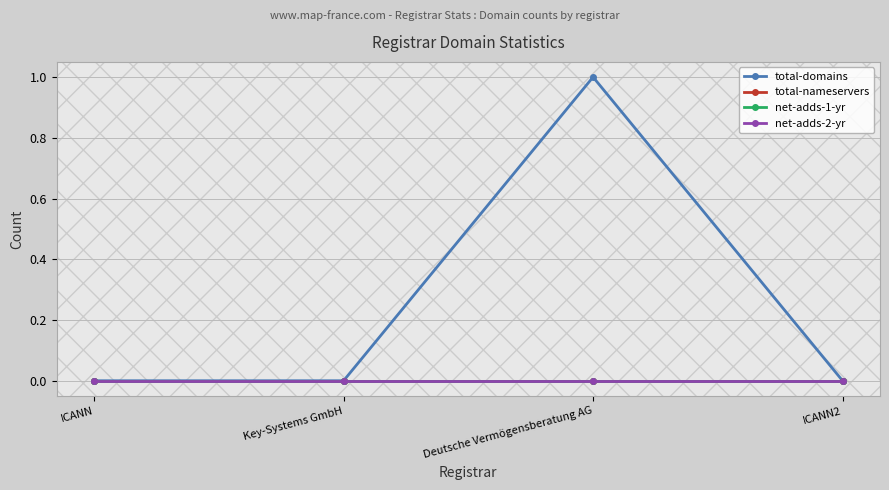

Is this an area chart (filled region under the line)?

No